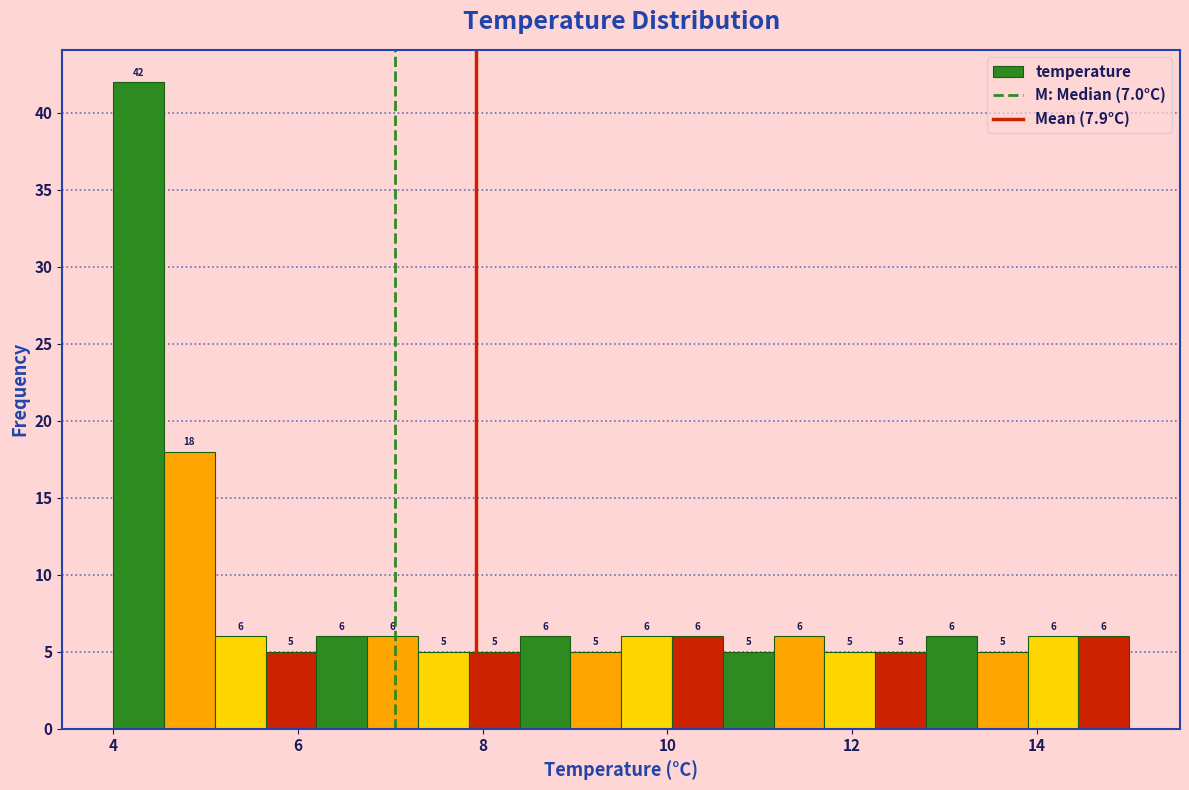

Around what value on the x-axis is the tallest bar? Give the approximate position of its centre, as read against the axis.

4.2